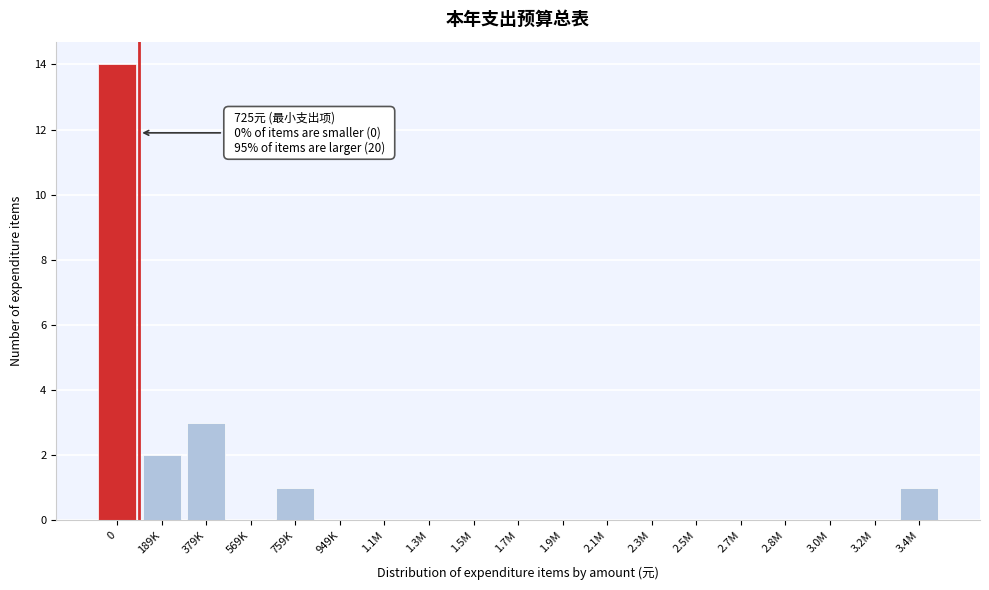

Reading left to right, list all the values displayed in this chart.

0=14	189K=2	379K=3	569K=0	759K=1	949K=0	1.1M=0	1.3M=0	1.5M=0	1.7M=0	1.9M=0	2.1M=0	2.3M=0	2.5M=0	2.7M=0	2.8M=0	3.0M=0	3.2M=0	3.4M=1